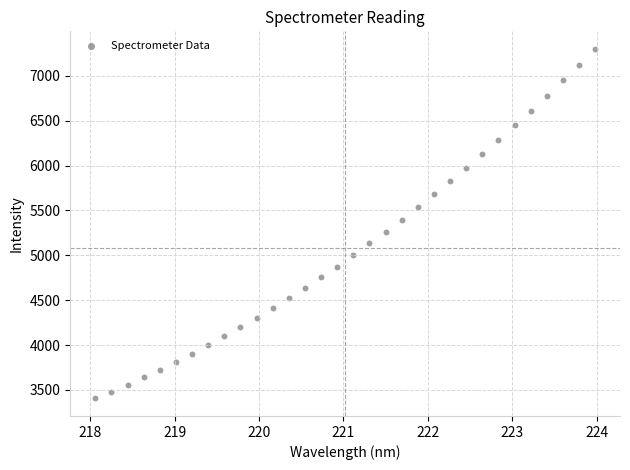

What is the range of Y values (max minus min)?

3896.6